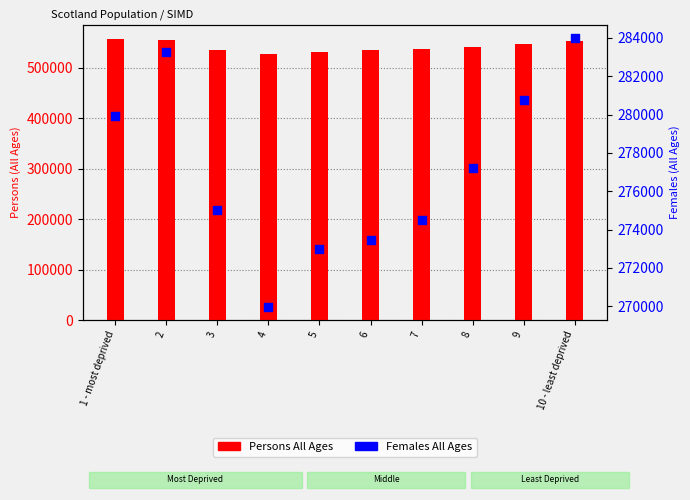

Which series reaches the maximum Y coordinate?

Persons All Ages